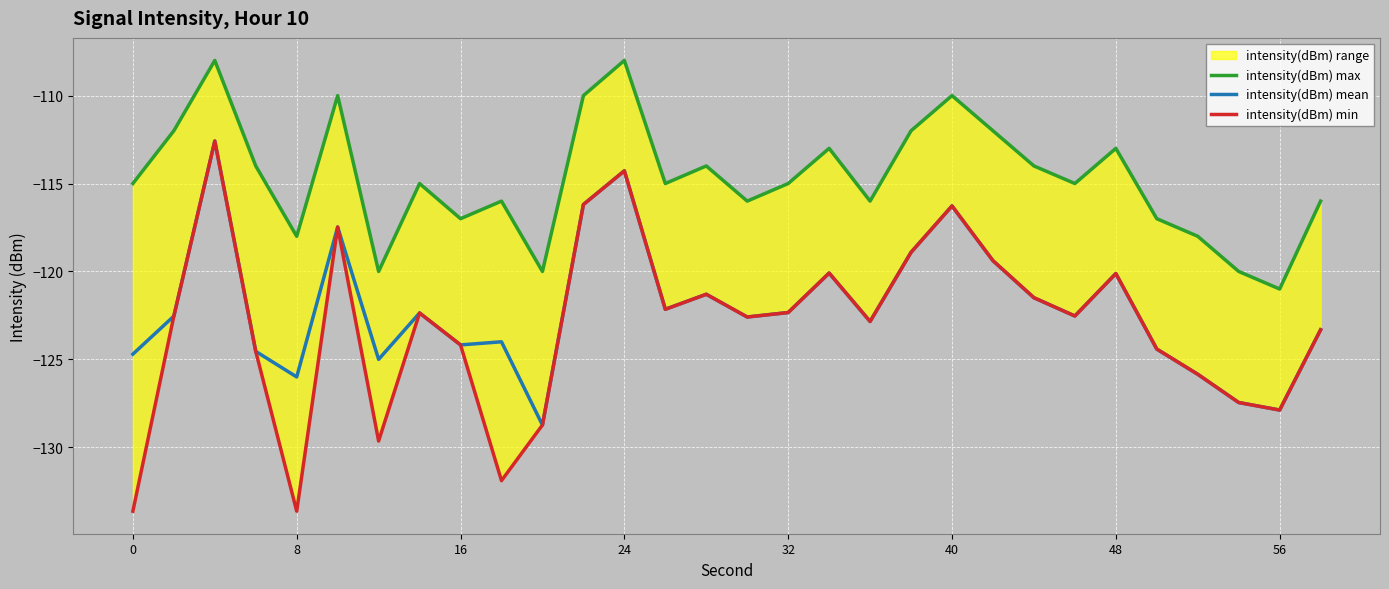

The value of intensity(dBm) mean at 56 is -127.9. True or false?

True